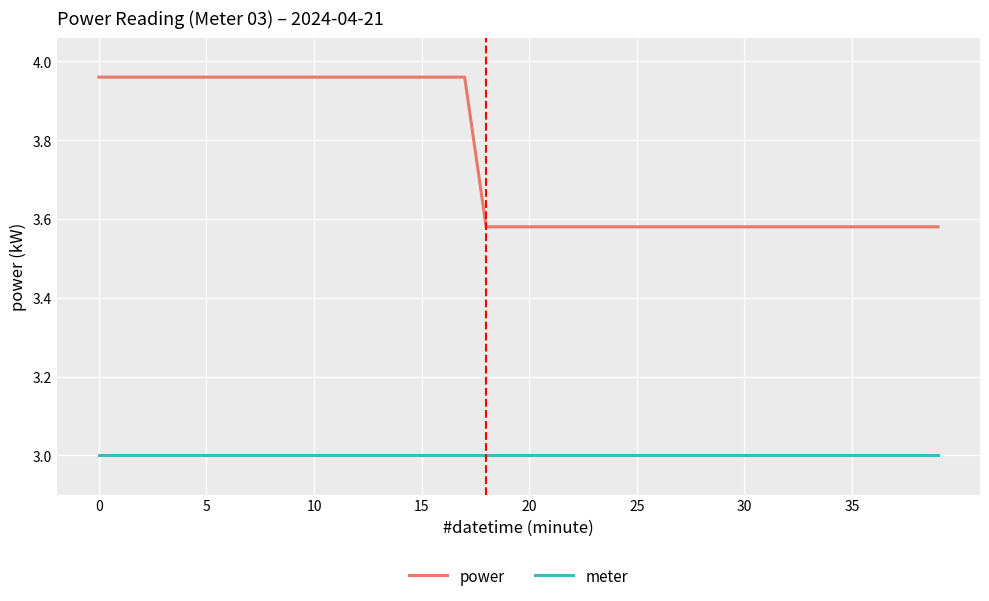

Does the chart have visible grid lines?

Yes